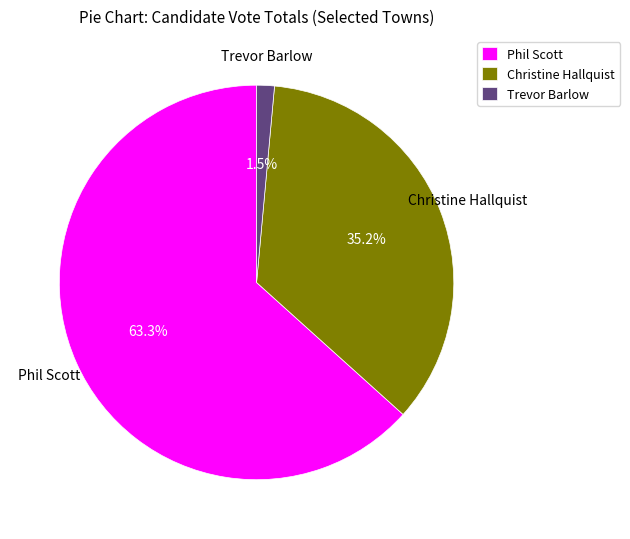

What is the smallest slice in the pie chart?

Trevor Barlow